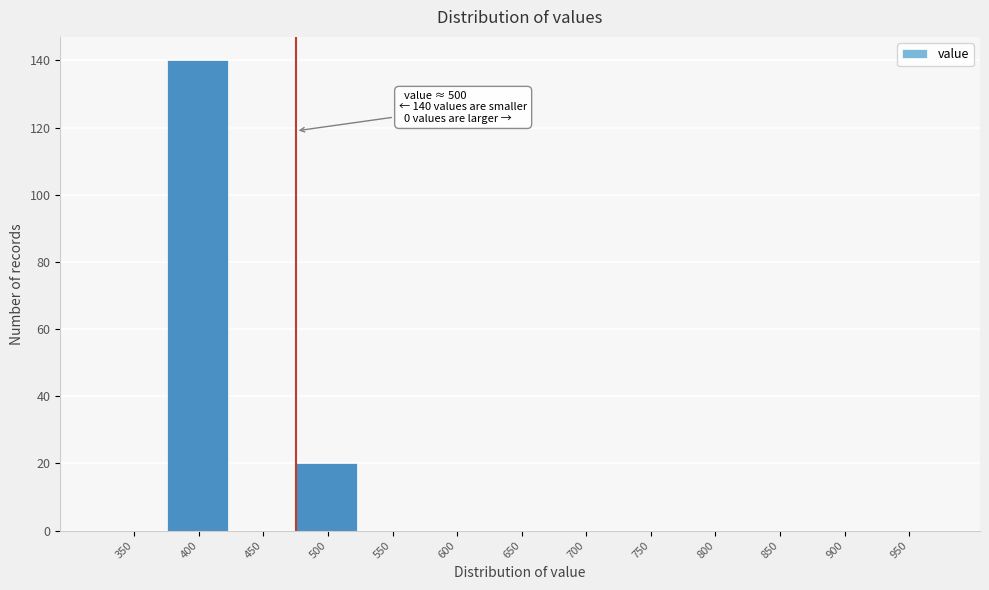

Reading left to right, list all the values displayed in this chart.

350=0	400=140	450=0	500=20	550=0	600=0	650=0	700=0	750=0	800=0	850=0	900=0	950=0